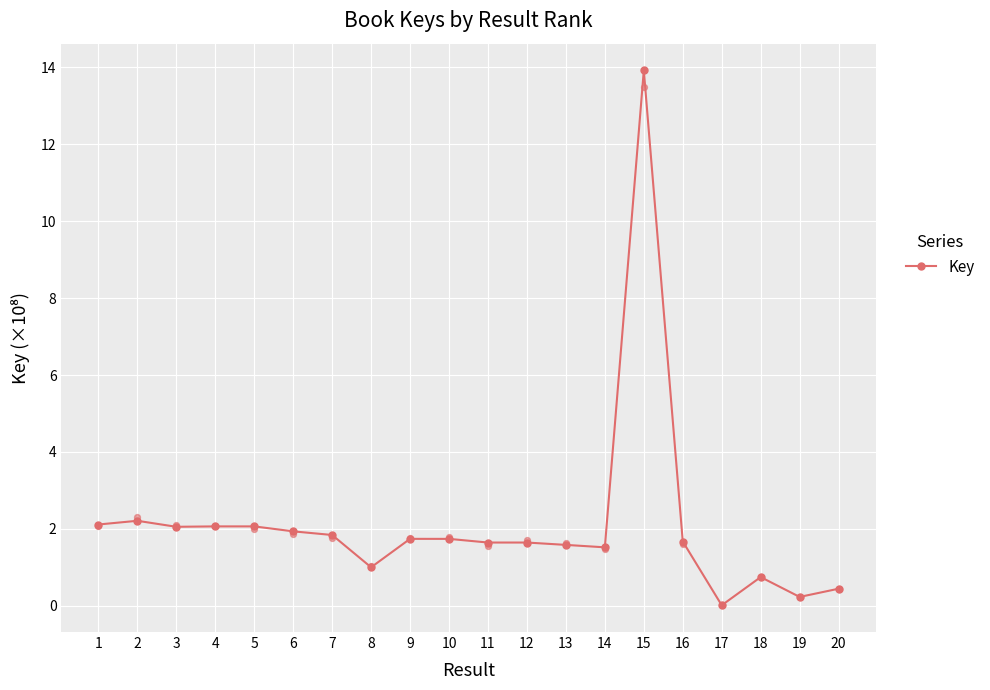

Approximately how many times larger is the value at 7 compared to 11?

1.1